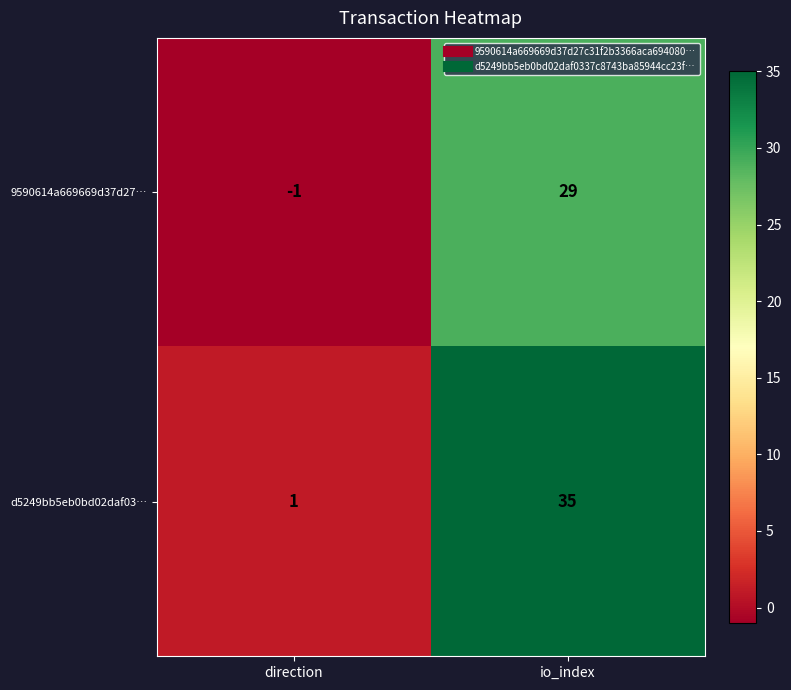

Is it true that d5249bb5eb0bd02daf03… equals 0 at direction?

False